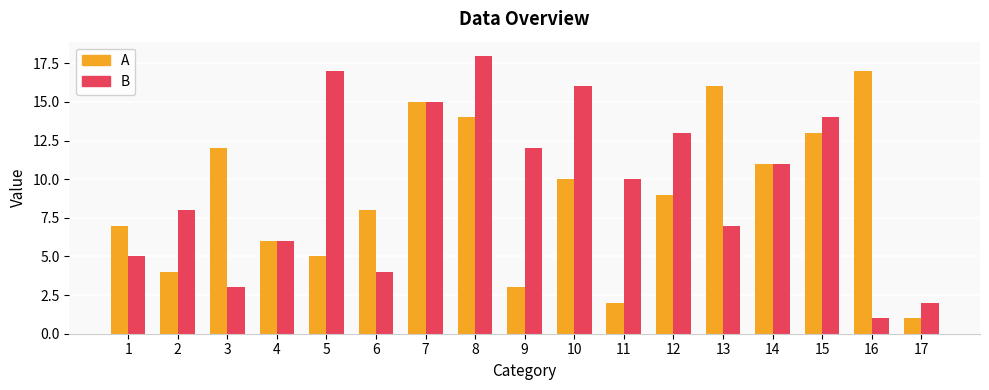

At which category is the sum across all series the highest?

8